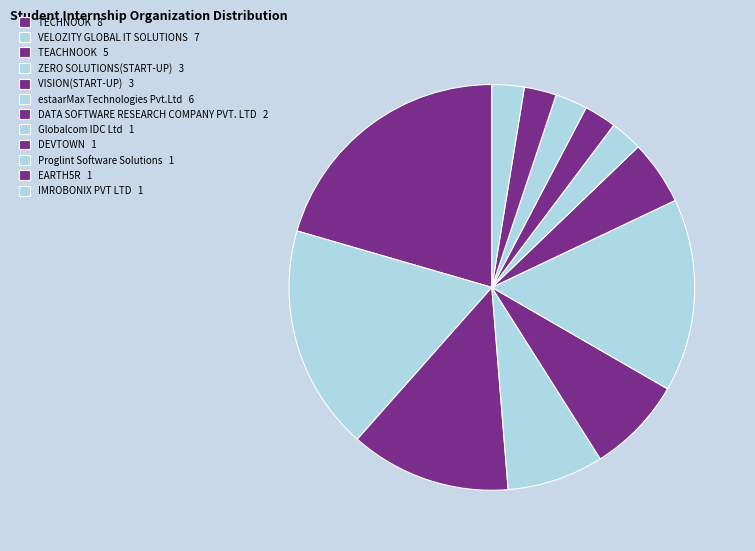

Count the number of slices in the pie.

12